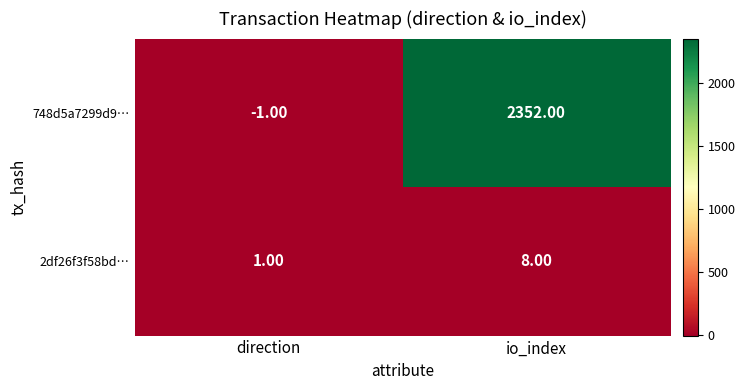

At which label is 2df26f3f58bd… closest to 4?

direction